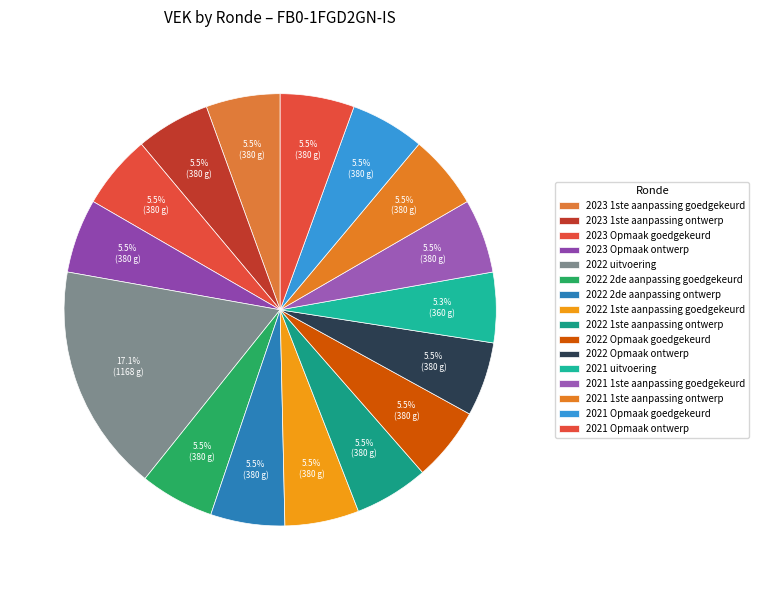

How much of the chart is everything except 2023 Opmaak goedgekeurd?

94.5%